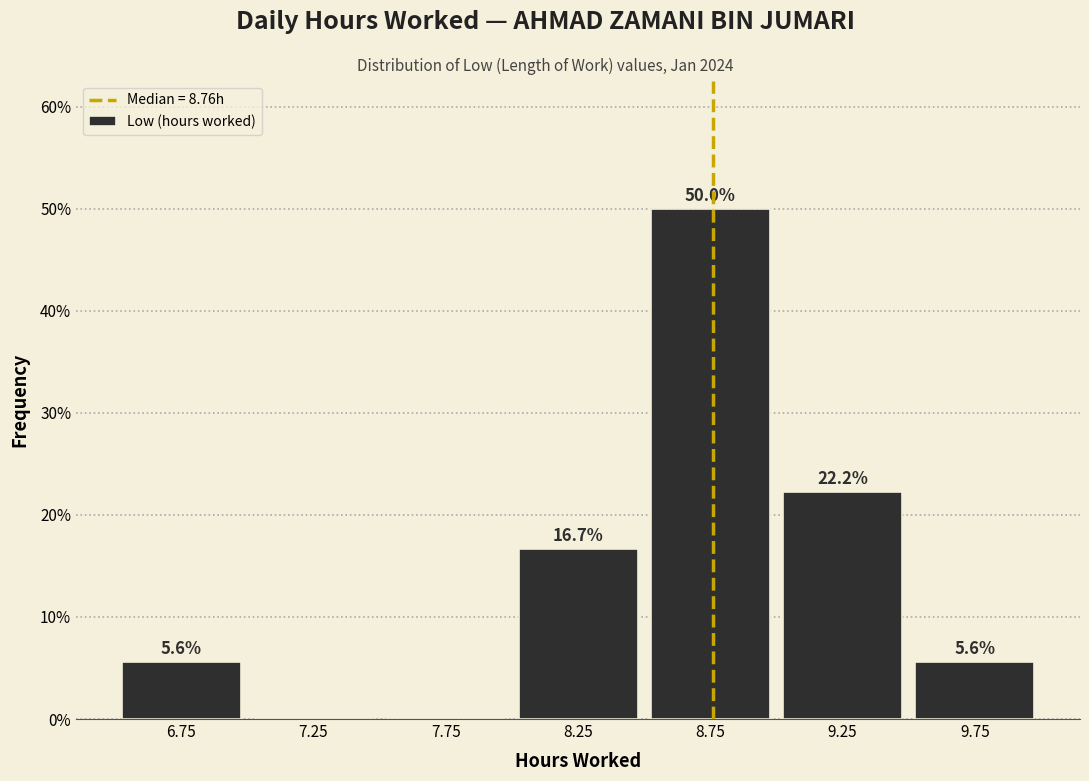

Over which range of the x-axis is the bar tallest?

8.5 to 9.0